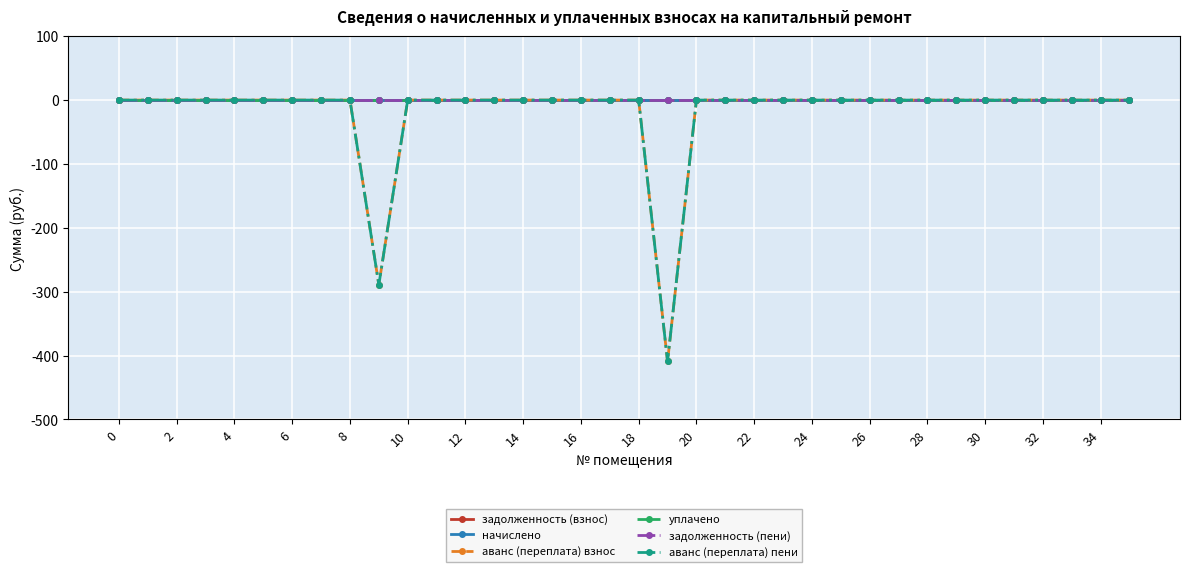

Is this an area chart (filled region under the line)?

No